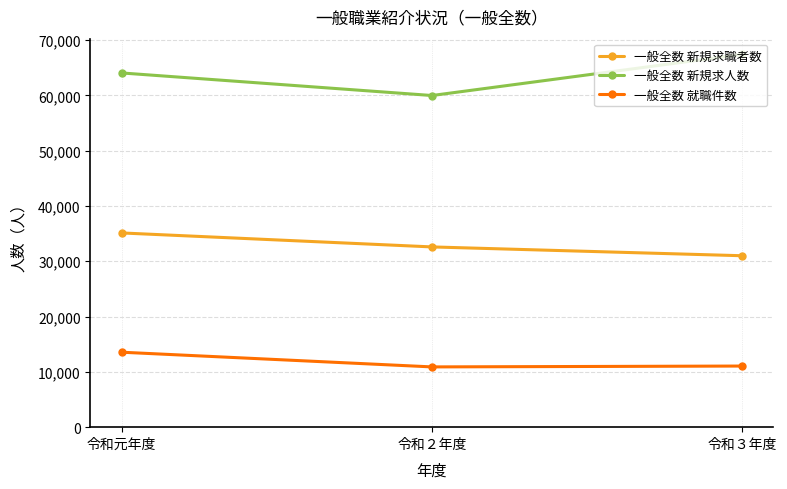

At 令和２年度, list the series in order from smallest to largest.

一般全数 就職件数, 一般全数 新規求職者数, 一般全数 新規求人数